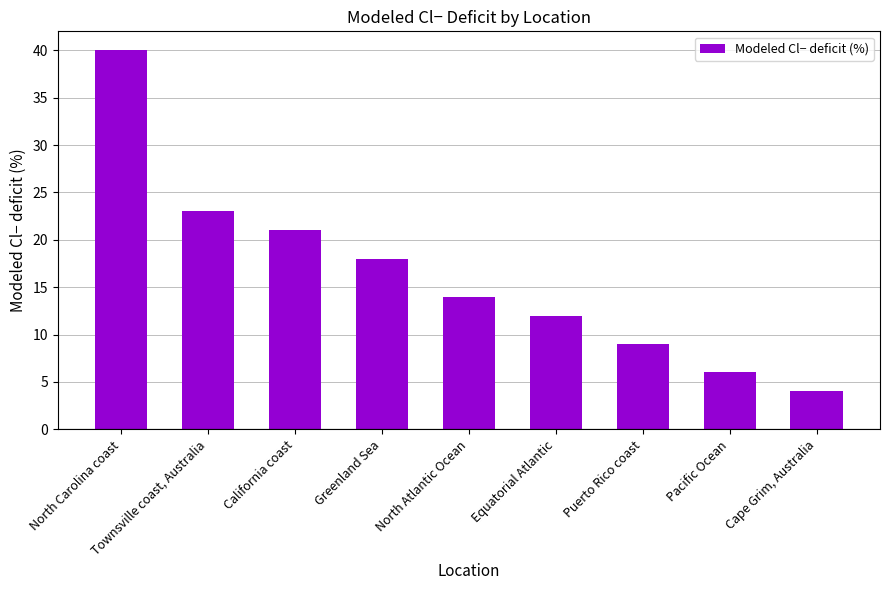

Reading left to right, transcribe all the data shown in this chart.

40	23	21	18	14	12	9	6	4